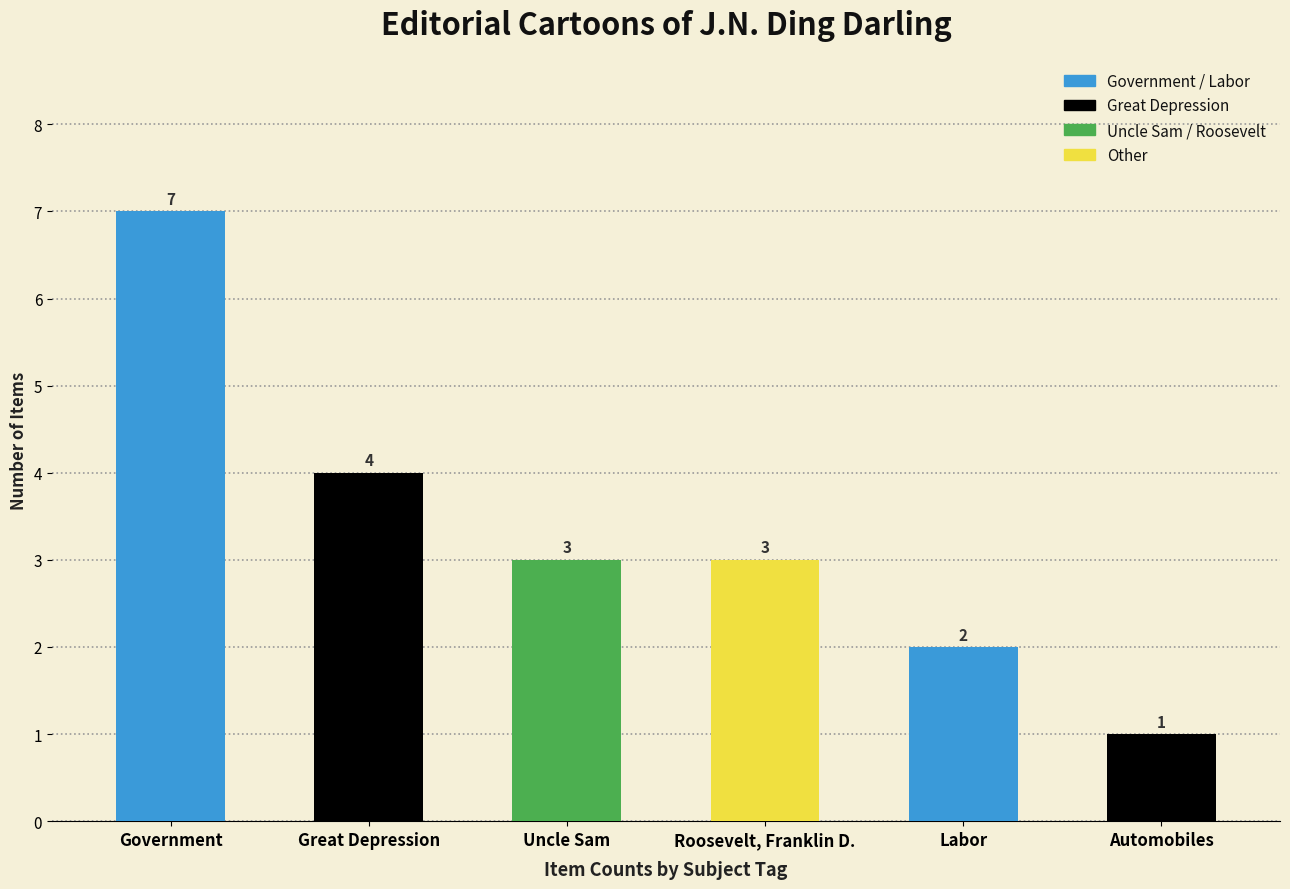

What is the maximum value shown in the chart?

7